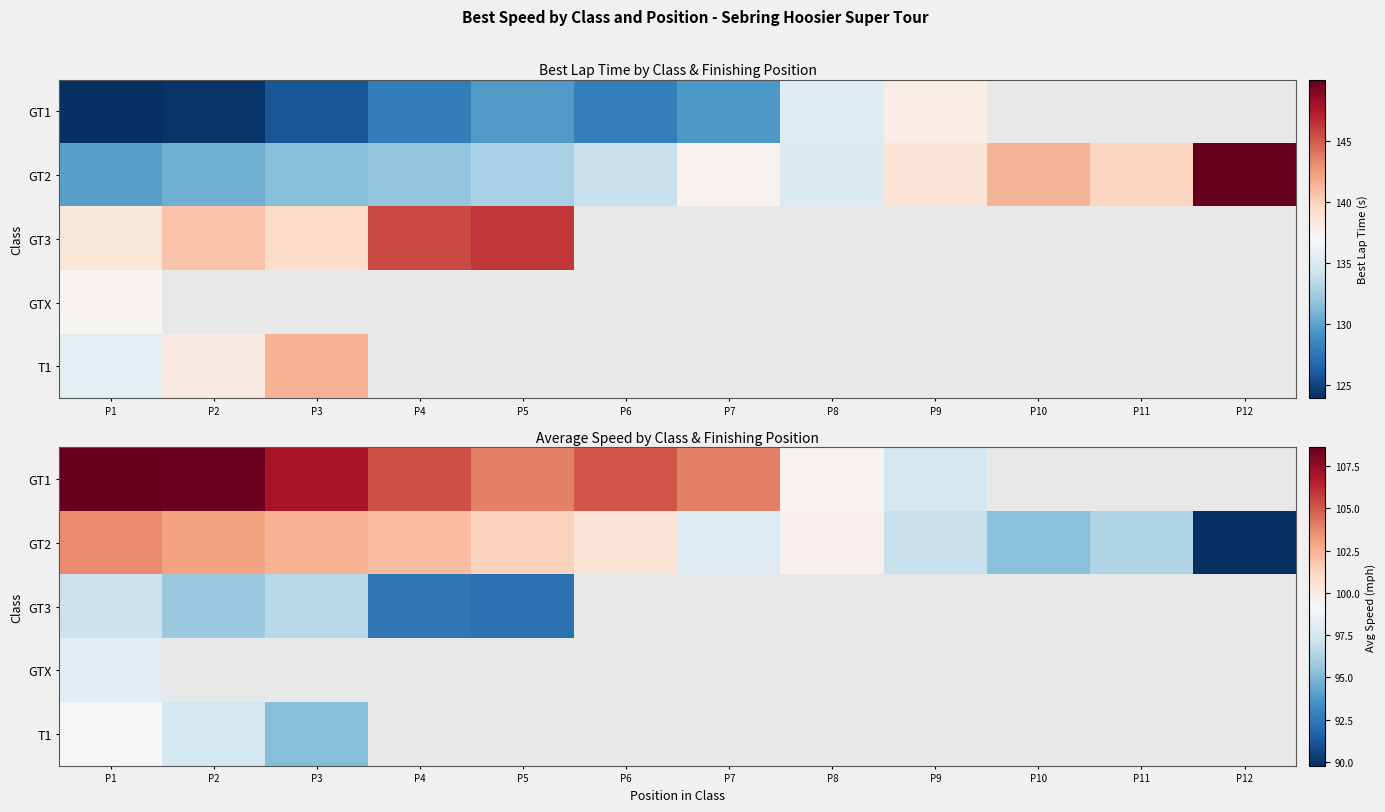

Between P6 and P8, which is larger?

P6